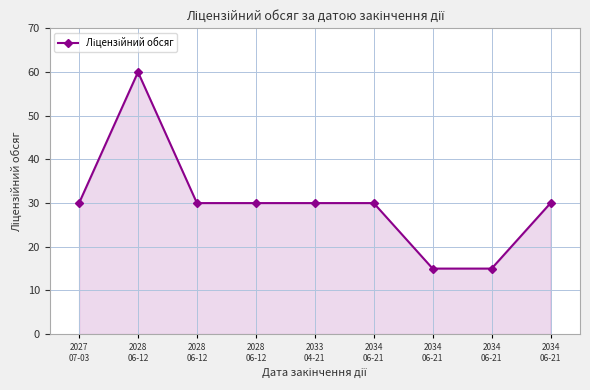

How many series are shown in this chart?

1